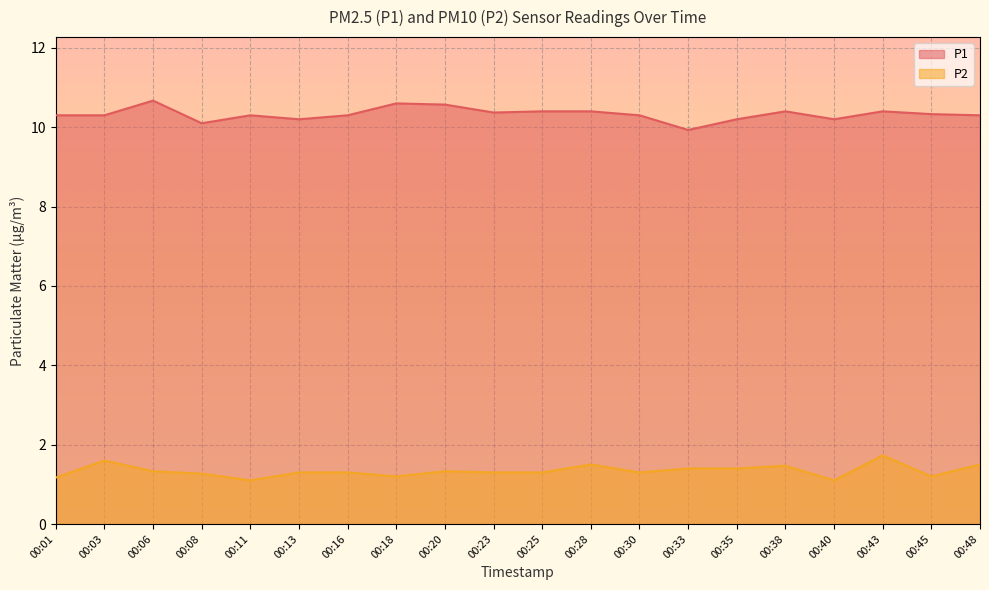

What value does the P1 line series have at 00:45?

10.3